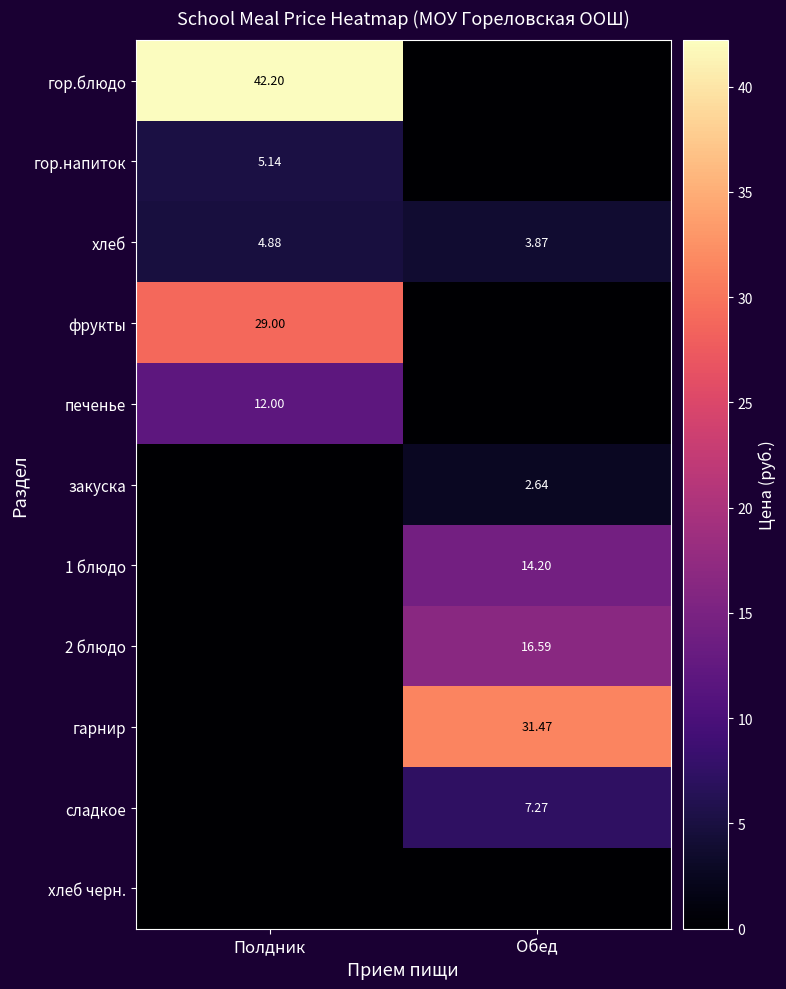

Where is хлеб nearest to the value 4?

Обед